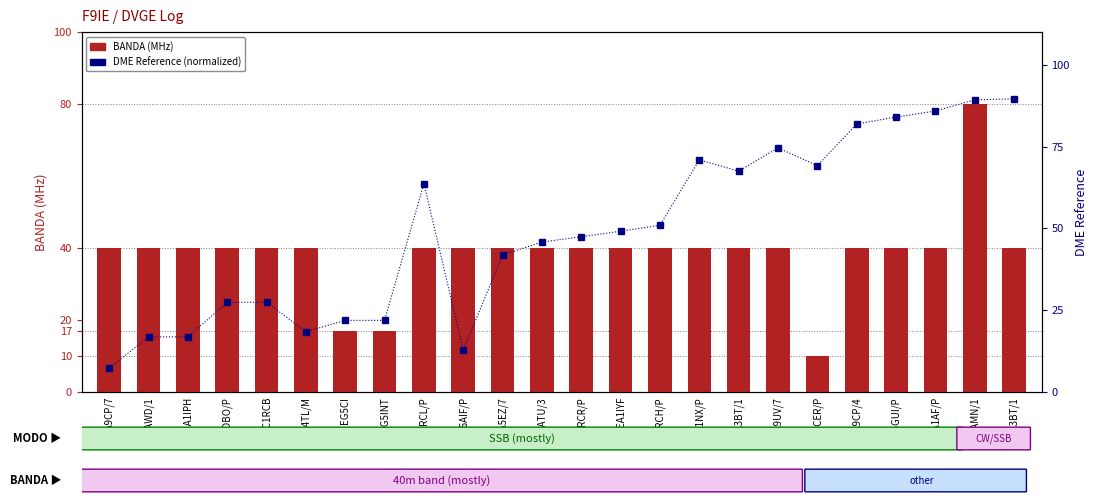

Which category has the lowest value in the DME Reference series?

EA9CP/7